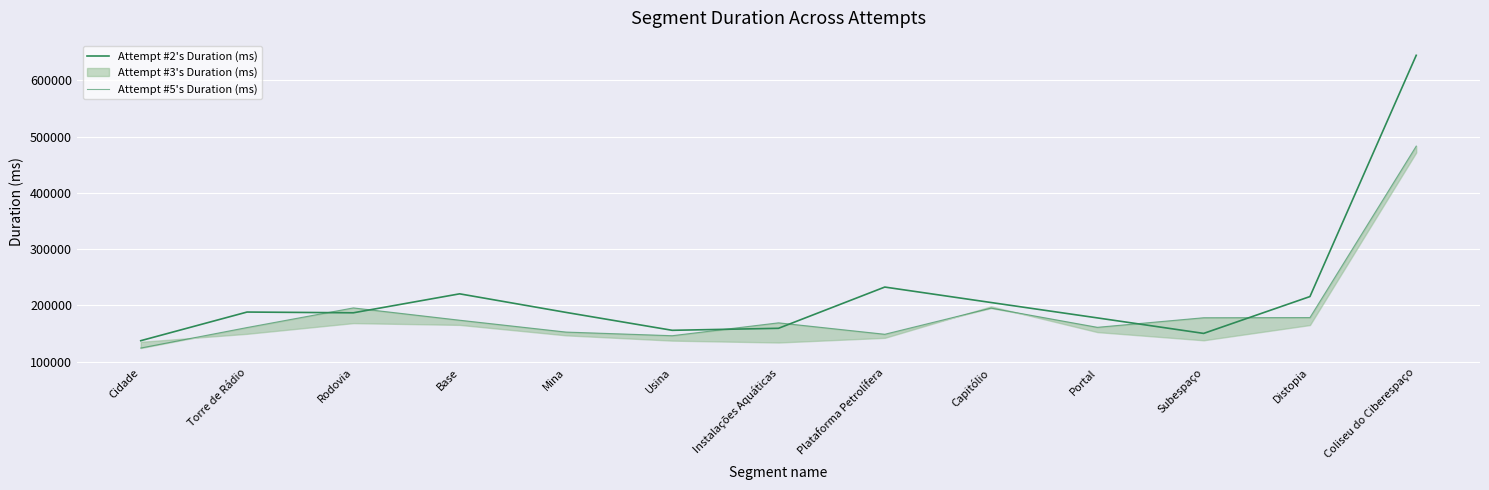

Is the value of Attempt #5's Duration (ms) at Mina greater than the value of Attempt #2's Duration (ms) at Subespaço?

Yes